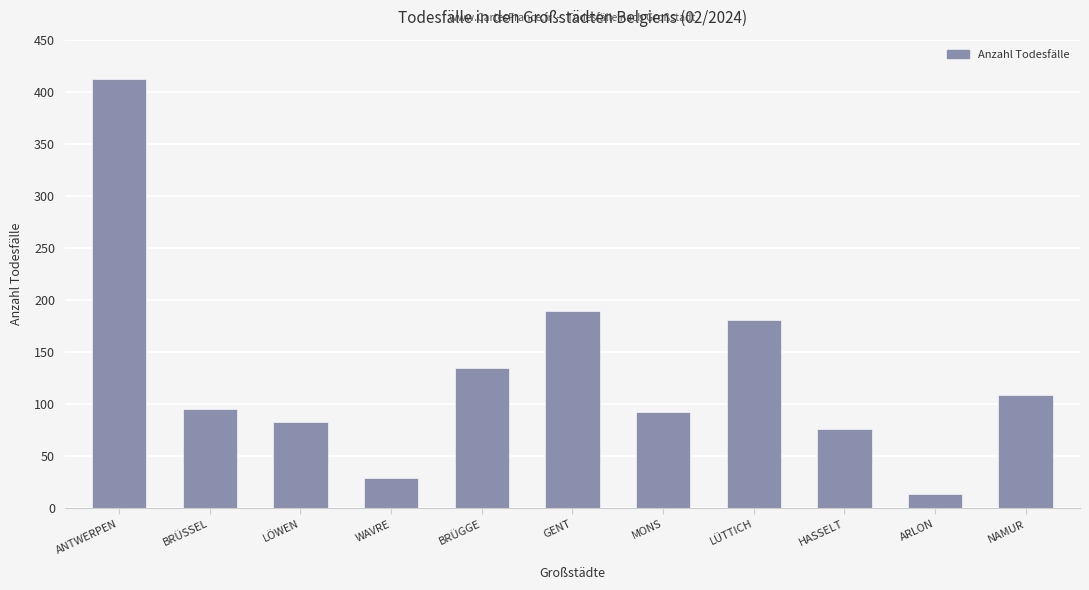

Reading left to right, list all the values displayed in this chart.

ANTWERPEN=412	BRÜSSEL=95	LÖWEN=83	WAVRE=29	BRÜGGE=135	GENT=190	MONS=93	LÜTTICH=181	HASSELT=76	ARLON=14	NAMUR=109